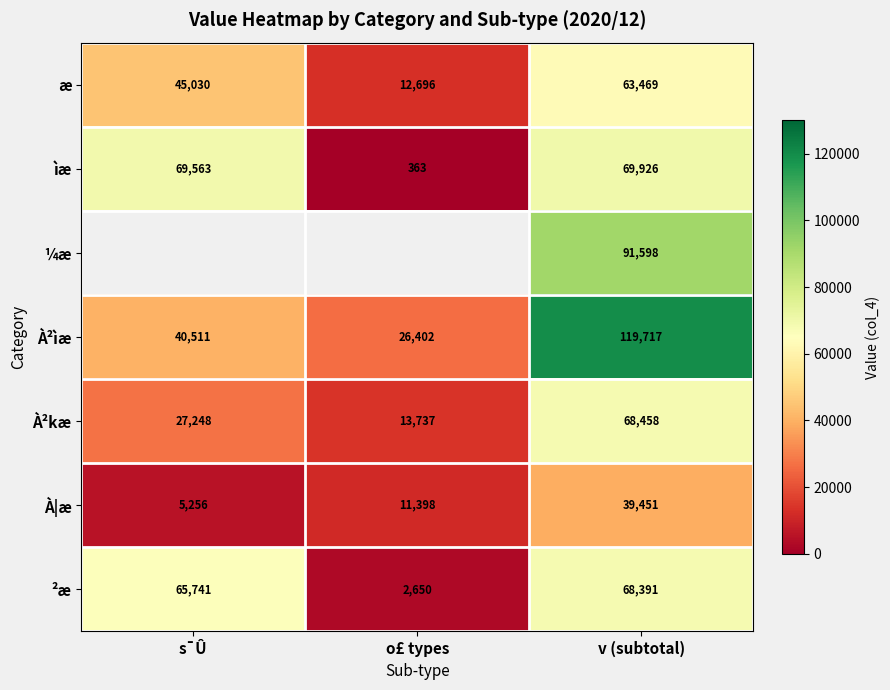

Which has a higher value, v (subtotal) or o£ types?

v (subtotal)